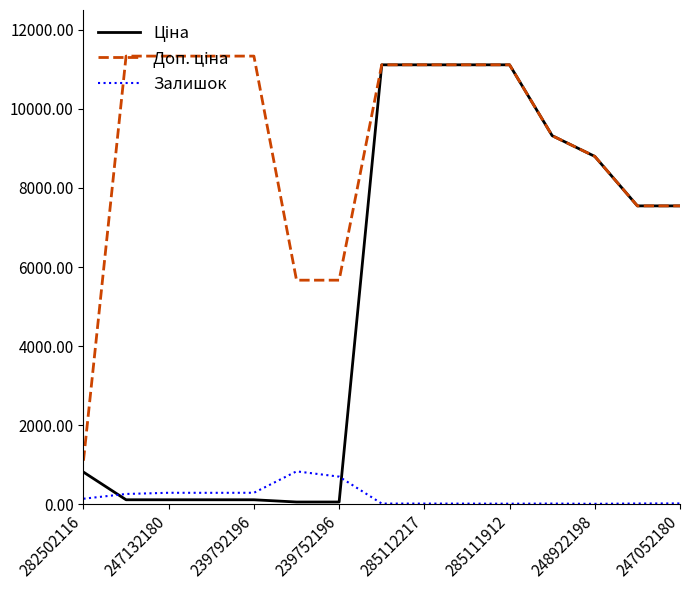

What is the maximum value shown in the chart?

11334.0